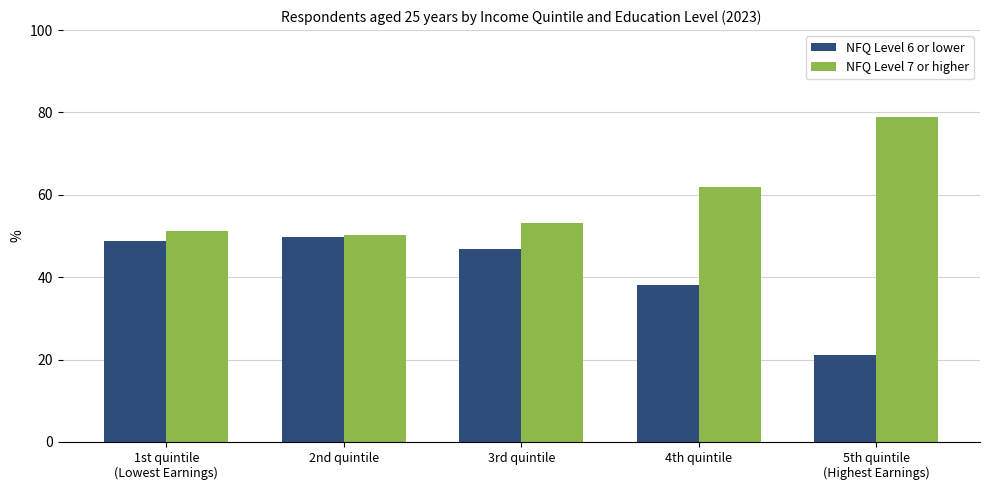

True or false: NFQ Level 6 or lower has a value of 56.0 at 4th quintile.

False